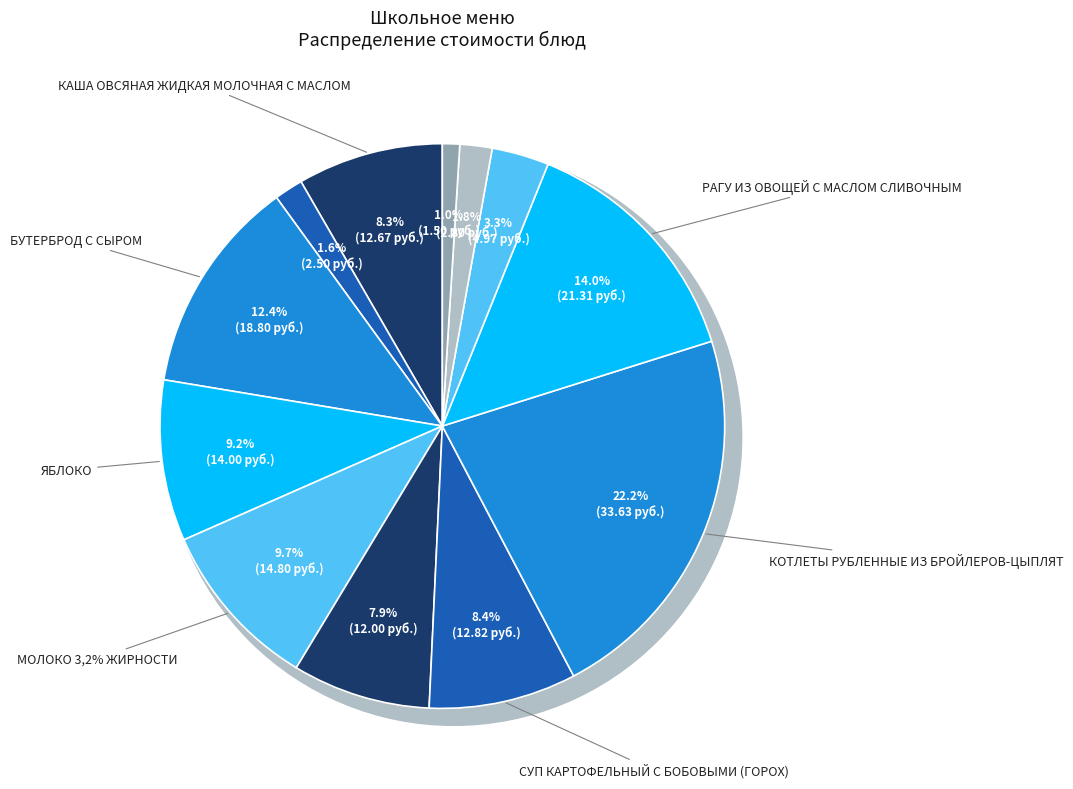

Is the sum of ОГУРЕЦ СОЛЕНЫЙ and МОЛОКО 3,2% ЖИРНОСТИ greater than half?

No